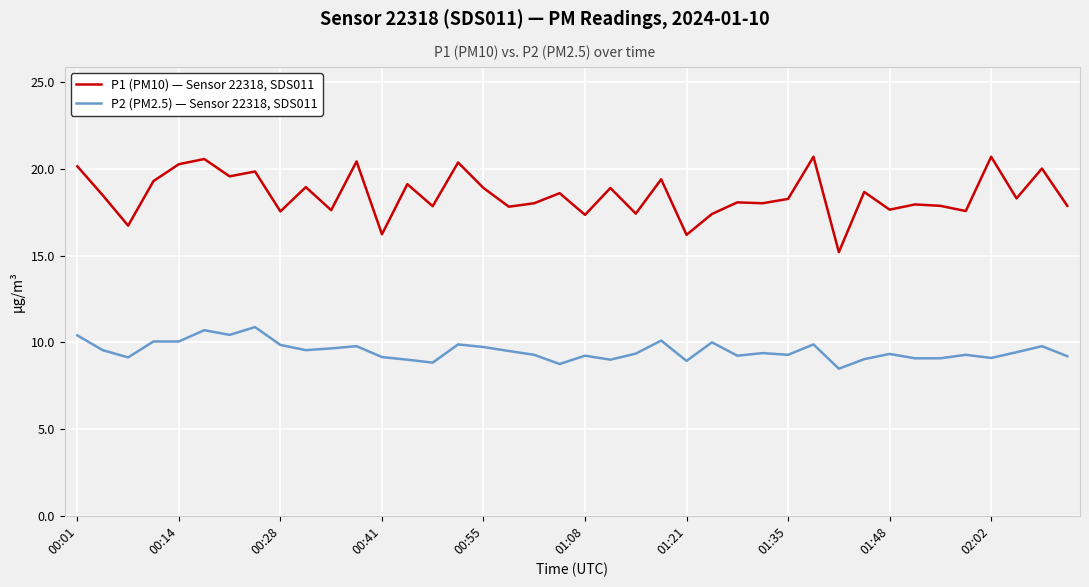

Rank the series by their maximum value, from lowest to highest.

P2 (PM2.5) — Sensor 22318, SDS011, P1 (PM10) — Sensor 22318, SDS011